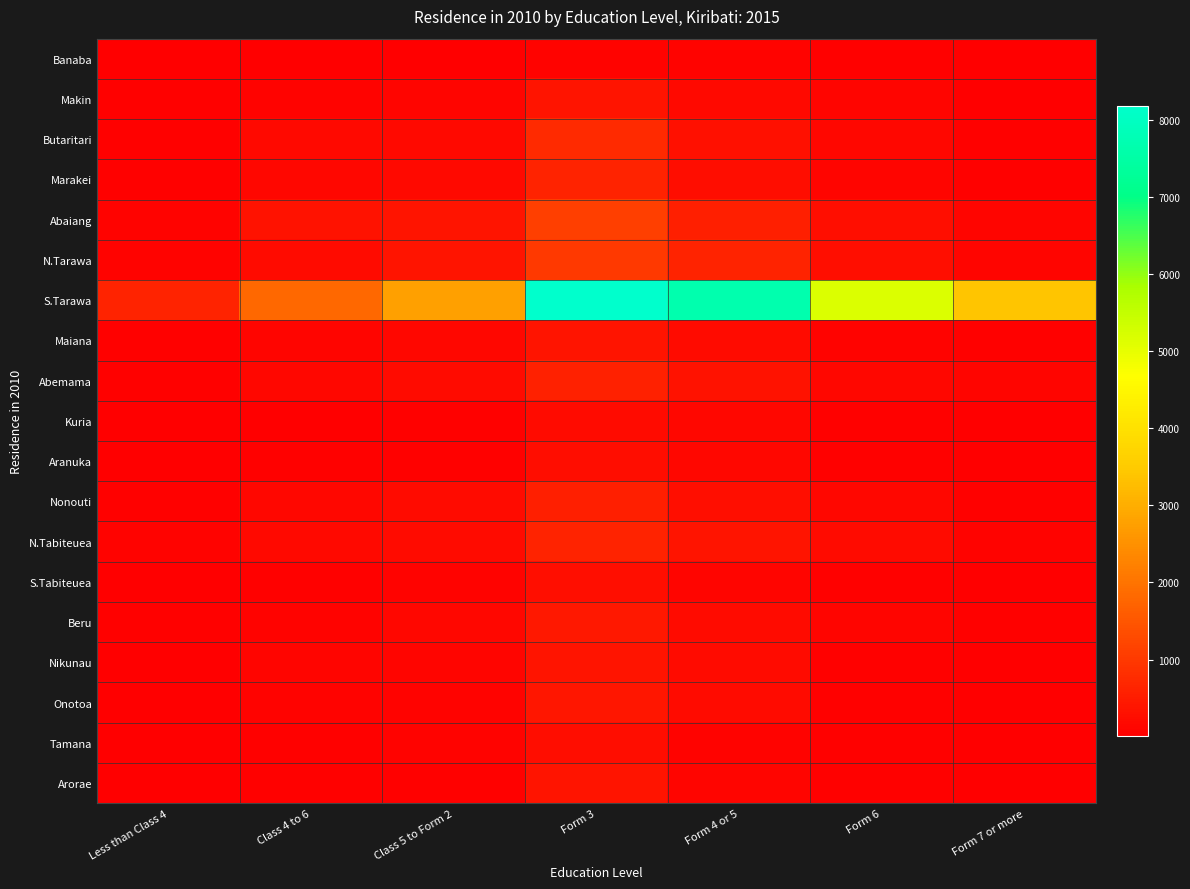

Reading left to right, list all the values displayed in this chart.

Banaba: Less than Class 4=5	Class 4 to 6=19	Class 5 to Form 2=27	Form 3=75	Form 4 or 5=71	Form 6=39	Form 7 or more=14
Makin: Less than Class 4=43	Class 4 to 6=96	Class 5 to Form 2=125	Form 3=378	Form 4 or 5=196	Form 6=106	Form 7 or more=19
Butaritari: Less than Class 4=41	Class 4 to 6=168	Class 5 to Form 2=196	Form 3=747	Form 4 or 5=307	Form 6=158	Form 7 or more=45
Marakei: Less than Class 4=66	Class 4 to 6=152	Class 5 to Form 2=180	Form 3=614	Form 4 or 5=260	Form 6=114	Form 7 or more=43
Abaiang: Less than Class 4=85	Class 4 to 6=343	Class 5 to Form 2=381	Form 3=1108	Form 4 or 5=579	Form 6=267	Form 7 or more=106
N.Tarawa: Less than Class 4=87	Class 4 to 6=216	Class 5 to Form 2=388	Form 3=1000	Form 4 or 5=618	Form 6=265	Form 7 or more=118
S.Tarawa: Less than Class 4=622	Class 4 to 6=1808	Class 5 to Form 2=2771	Form 3=8186	Form 4 or 5=7674	Form 6=5168	Form 7 or more=3396
Maiana: Less than Class 4=39	Class 4 to 6=119	Class 5 to Form 2=152	Form 3=386	Form 4 or 5=220	Form 6=97	Form 7 or more=39
Abemama: Less than Class 4=46	Class 4 to 6=138	Class 5 to Form 2=203	Form 3=588	Form 4 or 5=335	Form 6=160	Form 7 or more=107
Kuria: Less than Class 4=12	Class 4 to 6=32	Class 5 to Form 2=47	Form 3=221	Form 4 or 5=140	Form 6=52	Form 7 or more=21
Aranuka: Less than Class 4=12	Class 4 to 6=41	Class 5 to Form 2=68	Form 3=258	Form 4 or 5=140	Form 6=56	Form 7 or more=16
Nonouti: Less than Class 4=53	Class 4 to 6=153	Class 5 to Form 2=209	Form 3=560	Form 4 or 5=276	Form 6=133	Form 7 or more=49
N.Tabiteuea: Less than Class 4=77	Class 4 to 6=183	Class 5 to Form 2=215	Form 3=631	Form 4 or 5=358	Form 6=214	Form 7 or more=84
S.Tabiteuea: Less than Class 4=28	Class 4 to 6=66	Class 5 to Form 2=77	Form 3=270	Form 4 or 5=130	Form 6=55	Form 7 or more=21
Beru: Less than Class 4=49	Class 4 to 6=95	Class 5 to Form 2=145	Form 3=424	Form 4 or 5=207	Form 6=107	Form 7 or more=43
Nikunau: Less than Class 4=35	Class 4 to 6=103	Class 5 to Form 2=123	Form 3=374	Form 4 or 5=210	Form 6=56	Form 7 or more=29
Onotoa: Less than Class 4=31	Class 4 to 6=74	Class 5 to Form 2=89	Form 3=389	Form 4 or 5=202	Form 6=63	Form 7 or more=20
Tamana: Less than Class 4=14	Class 4 to 6=44	Class 5 to Form 2=70	Form 3=250	Form 4 or 5=97	Form 6=37	Form 7 or more=13
Arorae: Less than Class 4=22	Class 4 to 6=54	Class 5 to Form 2=60	Form 3=378	Form 4 or 5=108	Form 6=59	Form 7 or more=18